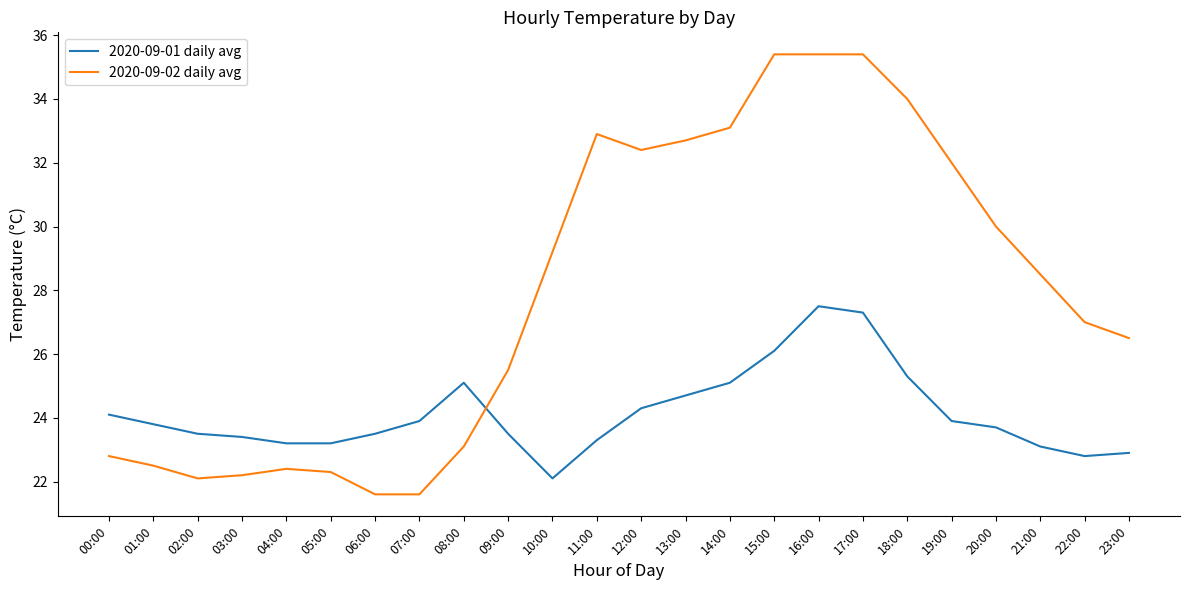

Reading right to left, list all the values displayed in this chart.

2020-09-01 daily avg: 23:00=22.9	22:00=22.8	21:00=23.1	20:00=23.7	19:00=23.9	18:00=25.3	17:00=27.3	16:00=27.5	15:00=26.1	14:00=25.1	13:00=24.7	12:00=24.3	11:00=23.3	10:00=22.1	09:00=23.5	08:00=25.1	07:00=23.9	06:00=23.5	05:00=23.2	04:00=23.2	03:00=23.4	02:00=23.5	01:00=23.8	00:00=24.1
2020-09-02 daily avg: 23:00=26.5	22:00=27.0	21:00=28.5	20:00=30.0	19:00=32.0	18:00=34.0	17:00=35.4	16:00=35.4	15:00=35.4	14:00=33.1	13:00=32.7	12:00=32.4	11:00=32.9	10:00=29.2	09:00=25.5	08:00=23.1	07:00=21.6	06:00=21.6	05:00=22.3	04:00=22.4	03:00=22.2	02:00=22.1	01:00=22.5	00:00=22.8